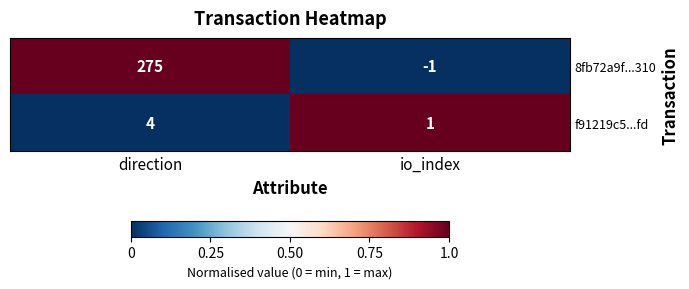

Which series changed the most between direction and io_index?

8fb72a9f...310